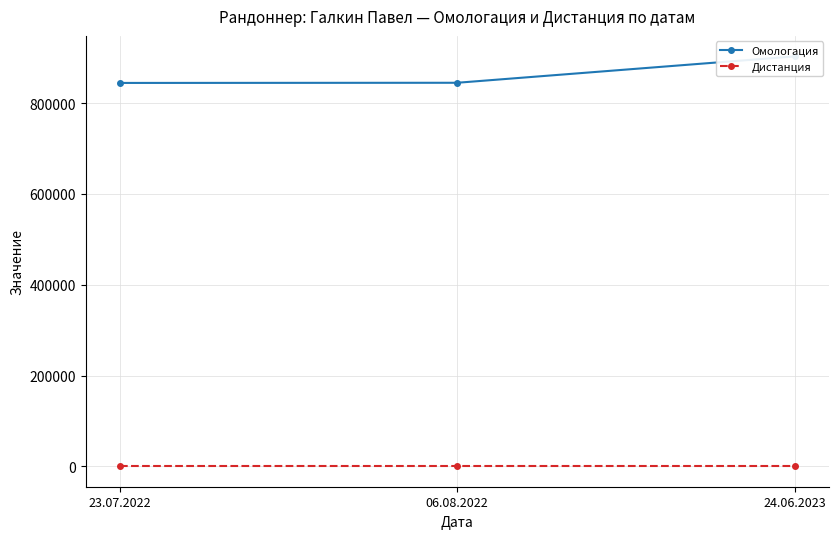

What is the spread (max minus min) of values at 24.06.2023?

902679